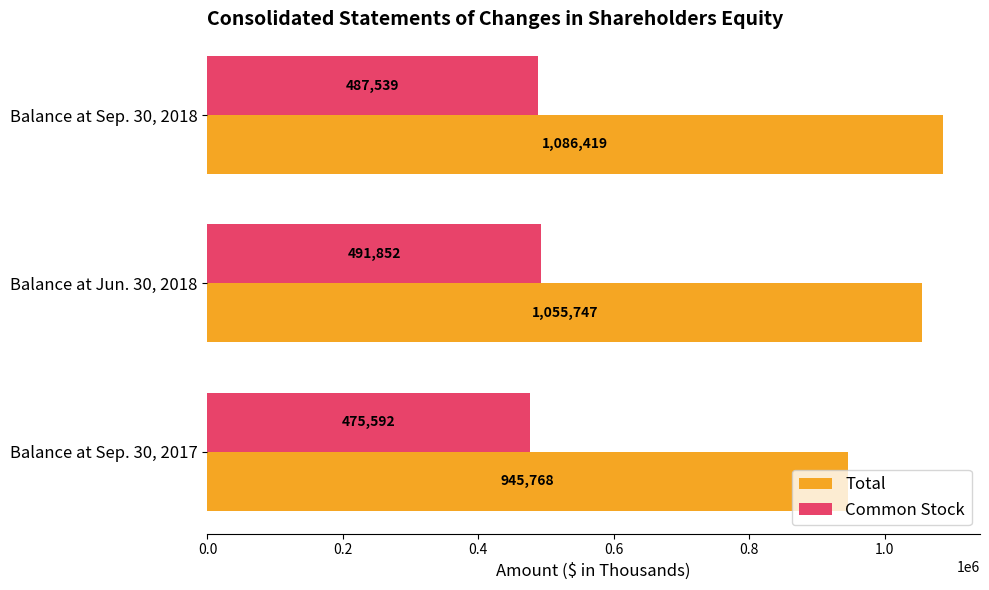

Is it true that Common Stock equals 854286 at Balance at Sep. 30, 2018?

False